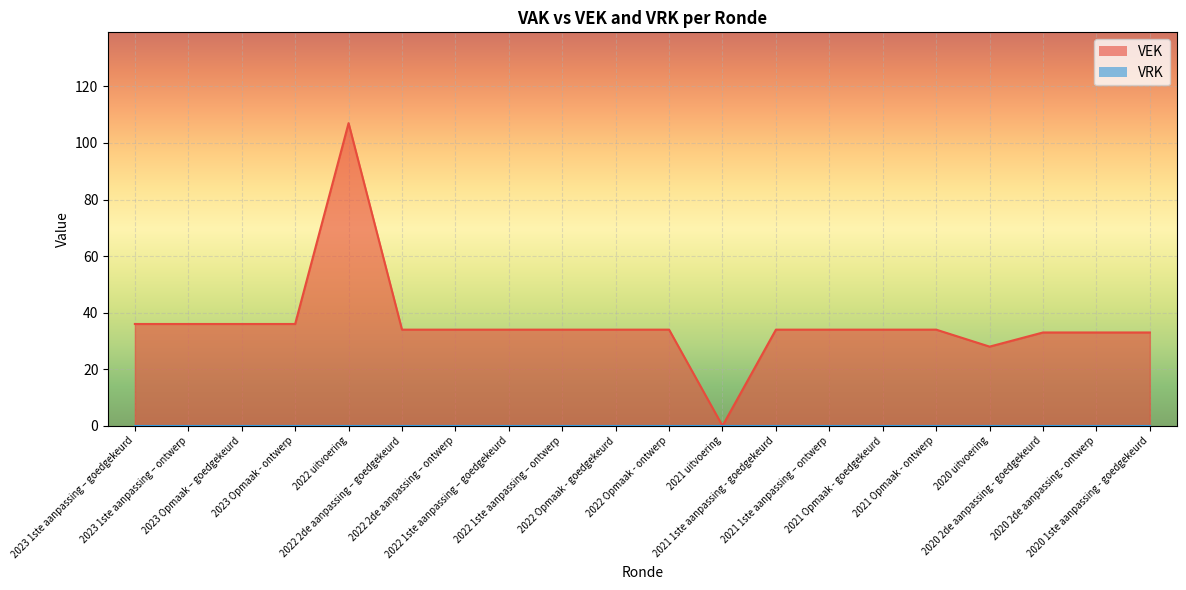

True or false: the data has more than 2 interior local peaks.

False